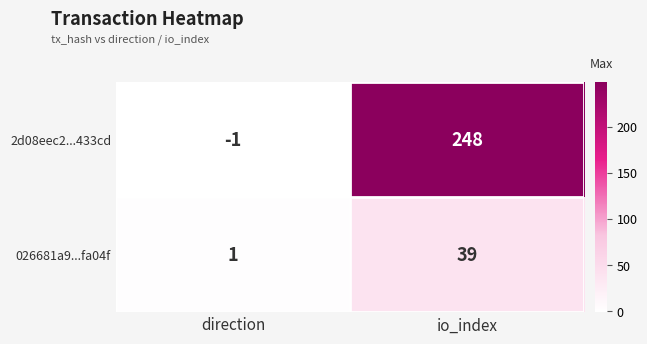

Which series has the largest range (max minus min)?

2d08eec2...433cd